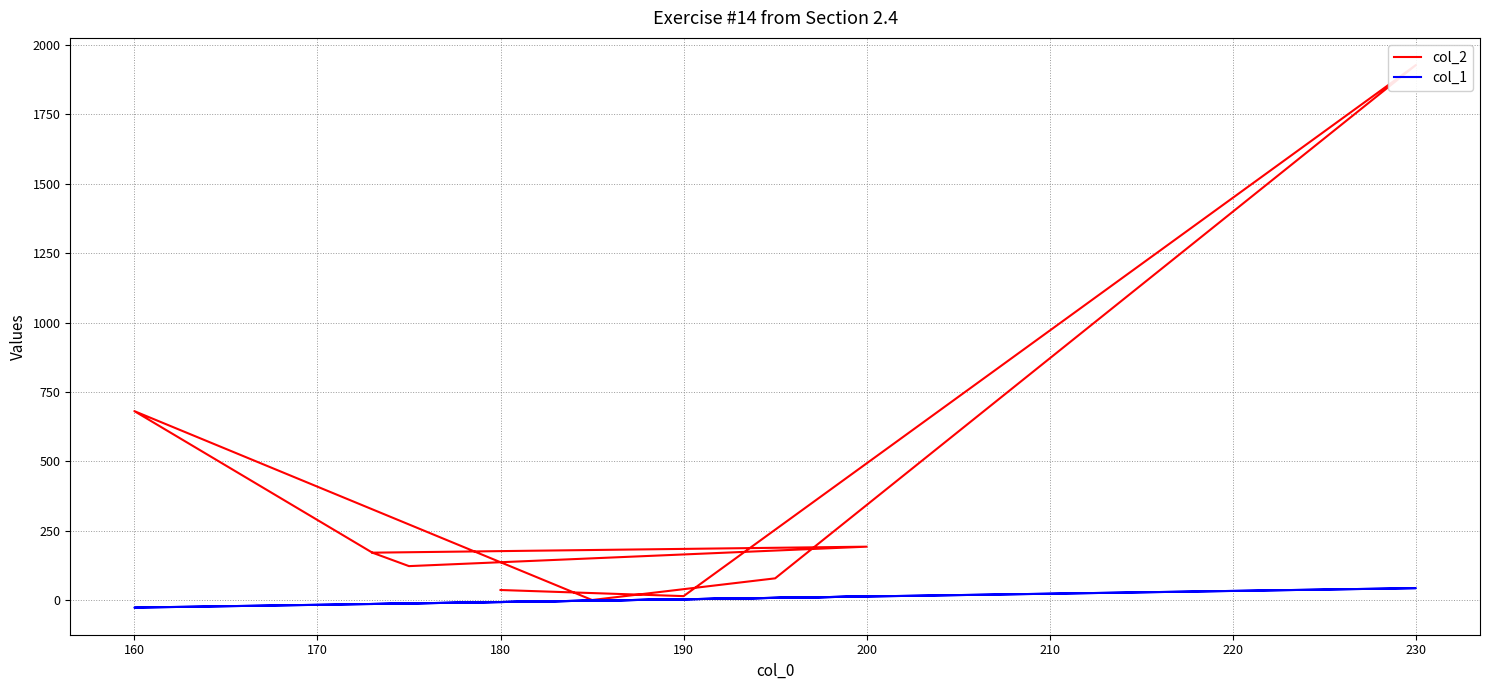

Reading right to left, what are all the values shown in this chart?

col_2: 37.2	15.2	1927.2	79.2	1.2	681.2	171.6	193.2	123.2	171.6
col_1: -6.1	3.9	43.9	8.9	-1.1	-26.1	-13.1	13.9	-11.1	-13.1